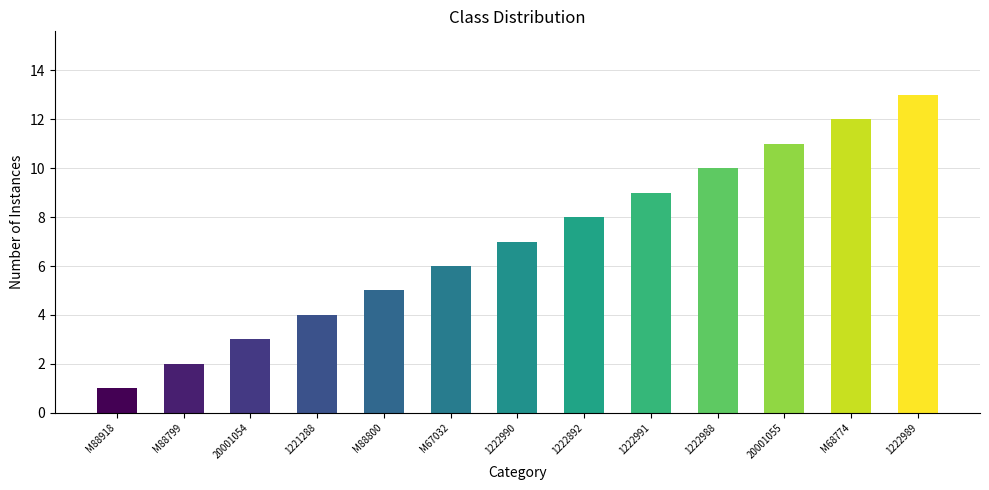

What is the value of the 10th bar from the left?

10